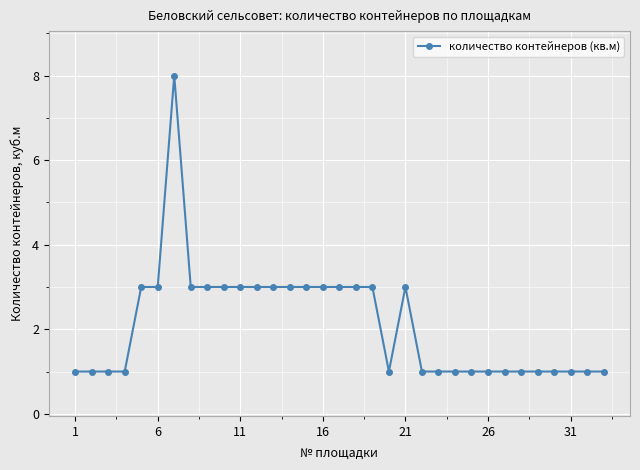

What is the value of the 27th point from the left?

1